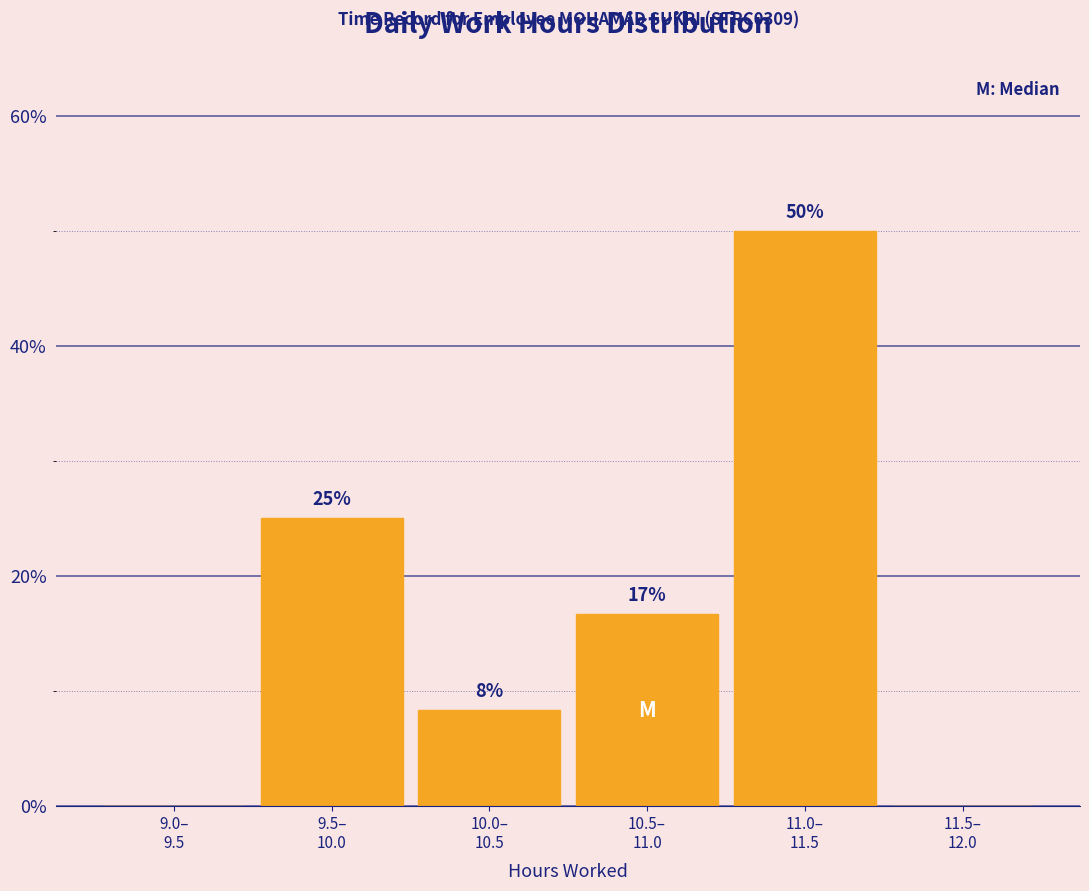

How many values are between 0 and 25?

5